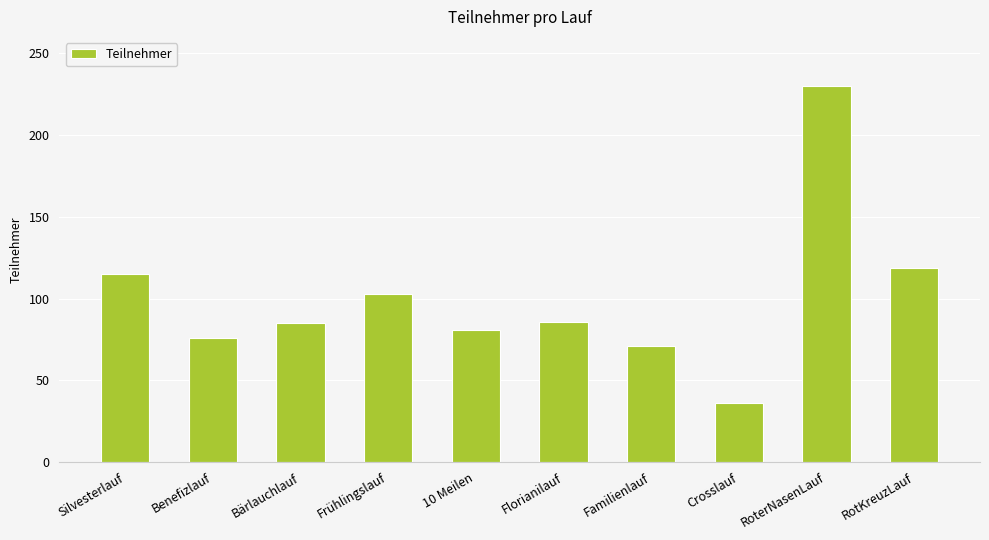

True or false: the data shows 119 at RotKreuzLauf.

True